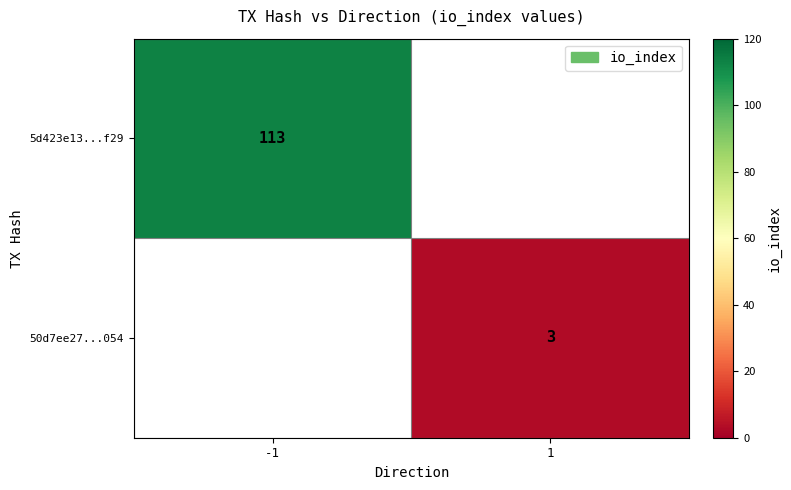

The value of 5d423e13...f29 at -1 is 193. True or false?

False